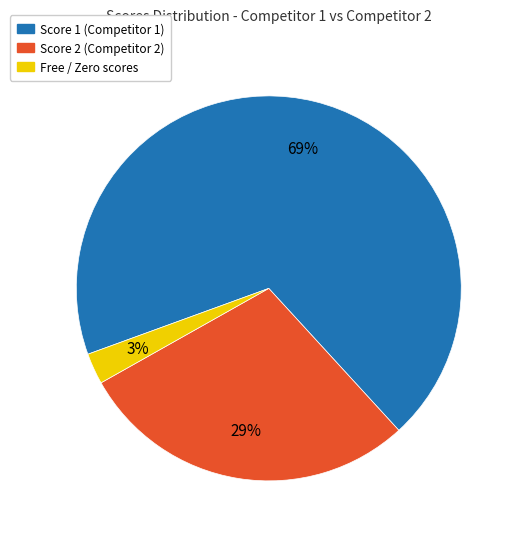

Does any single category account for the majority?

Yes